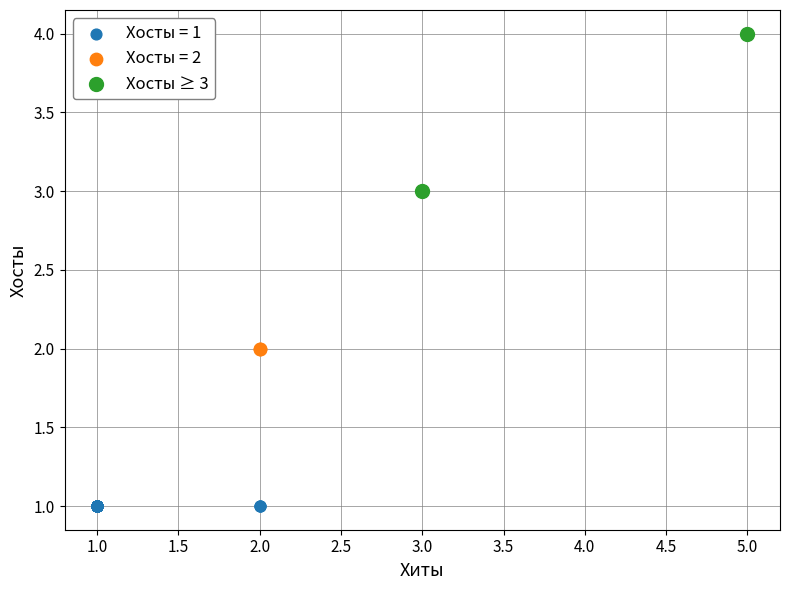

What are all the series names shown in the legend?

Хосты = 1, Хосты = 2, Хосты ≥ 3